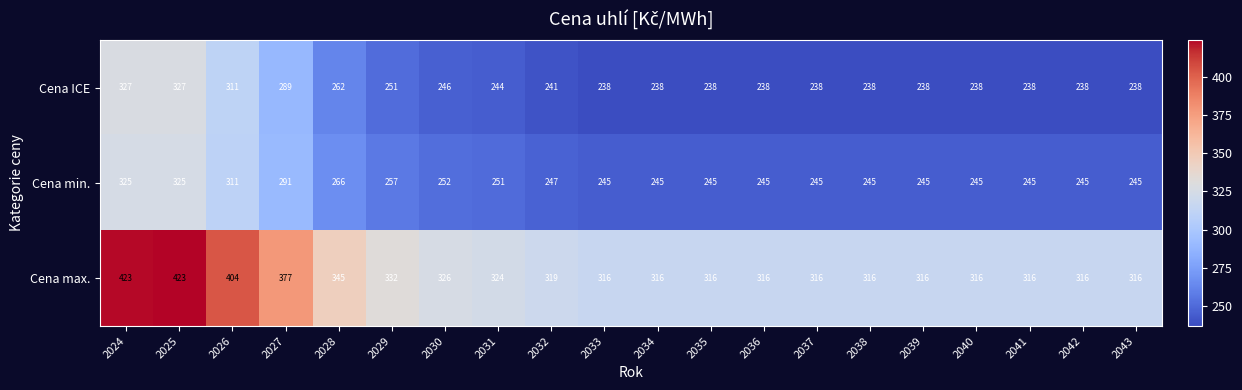

What is the difference between the highest and lowest values at 2043?

78